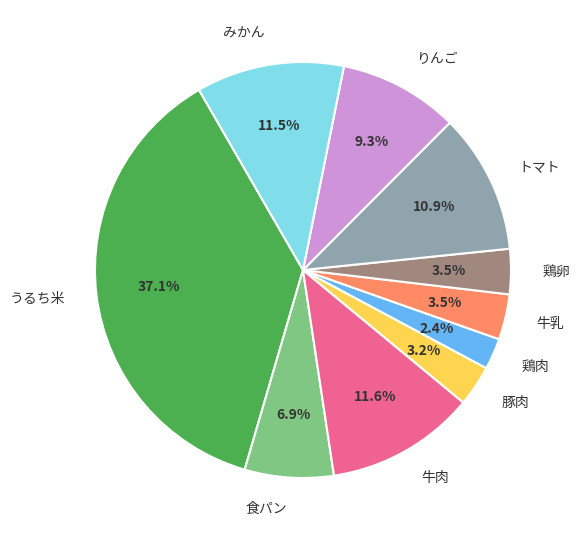

Count the number of slices in the pie.

10